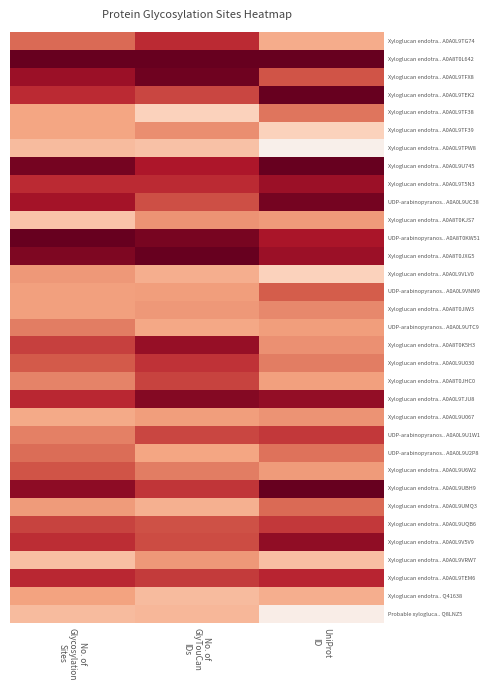

Between UniProt
ID and No. of
Glycosylation
Sites, which is larger?

No. of
Glycosylation
Sites